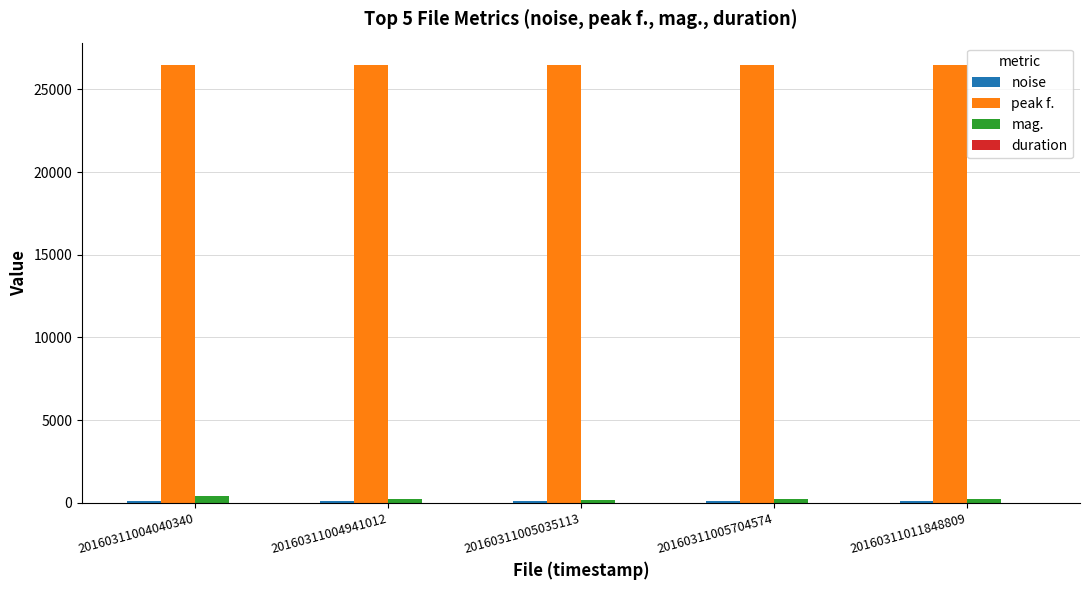

What is the greatest value displayed?

26506.3